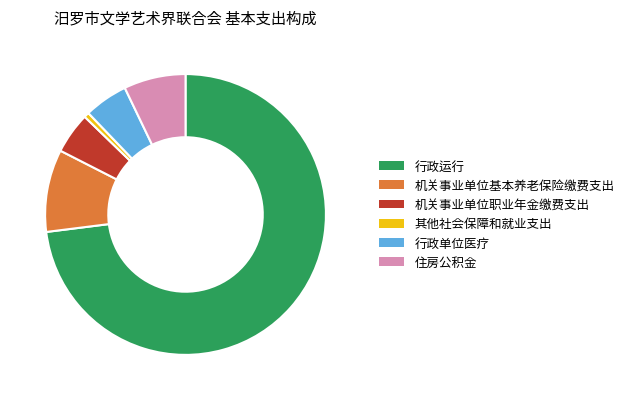

Combined, do 行政单位医疗 and 机关事业单位基本养老保险缴费支出 account for over 50%?

No